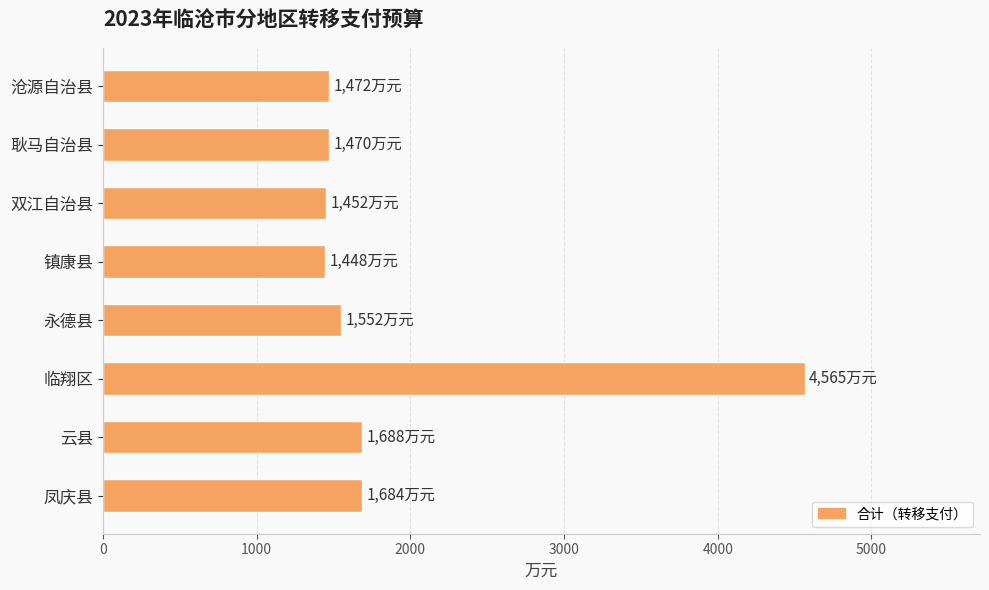

What is the difference between the maximum and minimum values?

3117